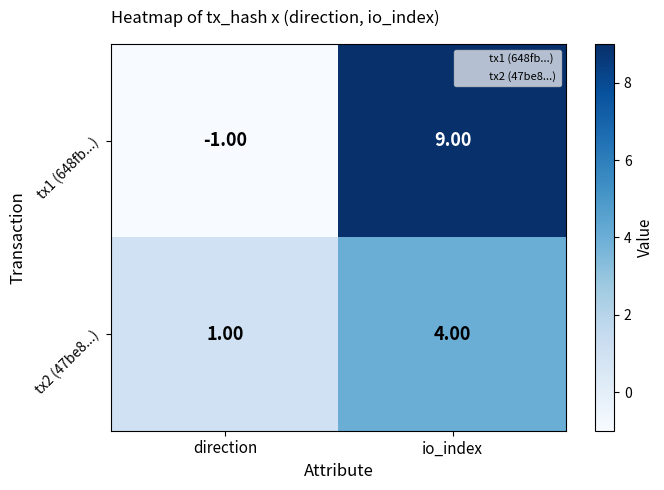

Which category has the lowest value in the tx1 (648fb...) series?

direction